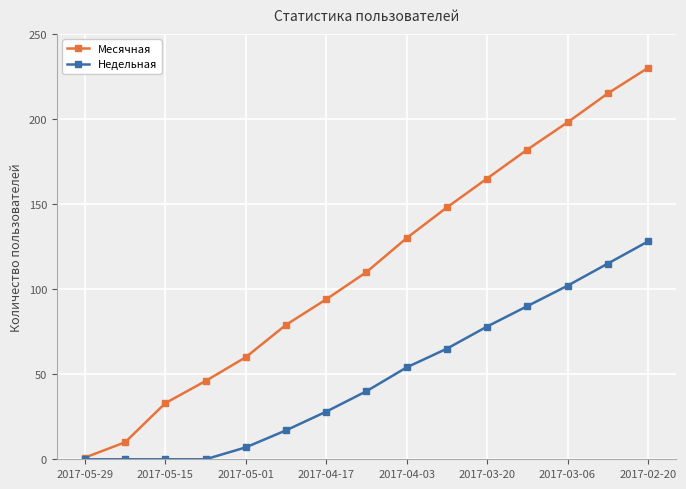

Which series has the largest total across all categories?

Месячная